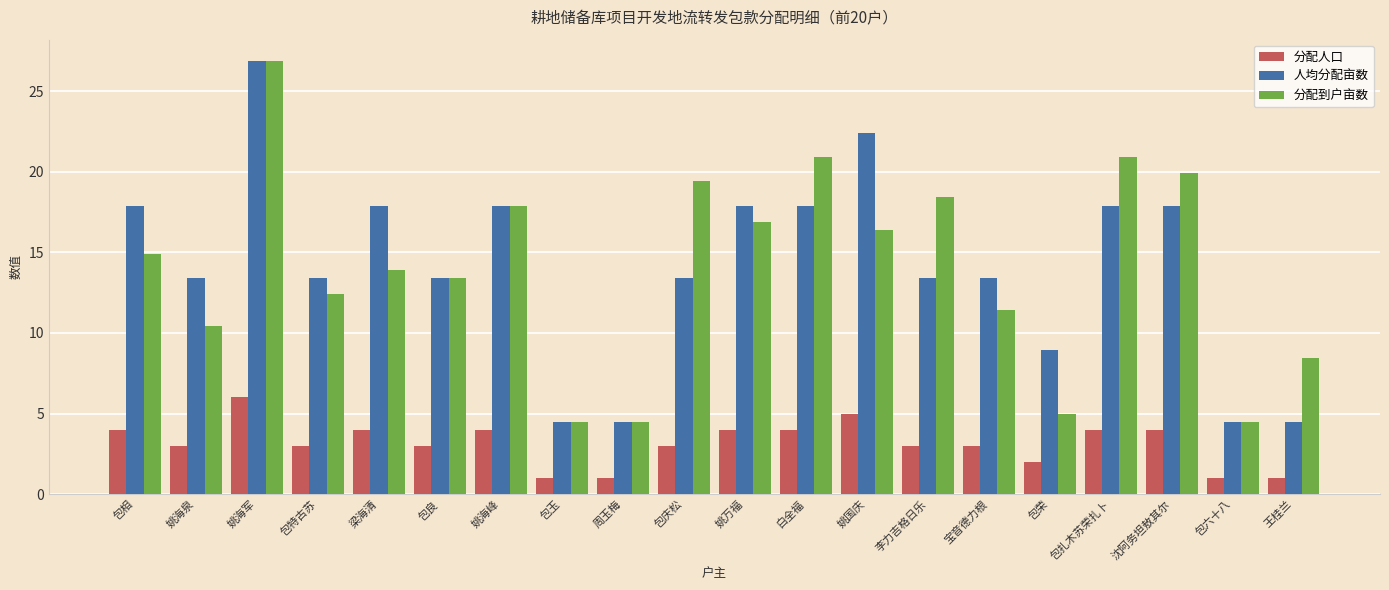

Are the bars grouped side by side (vs. stacked)?

Yes